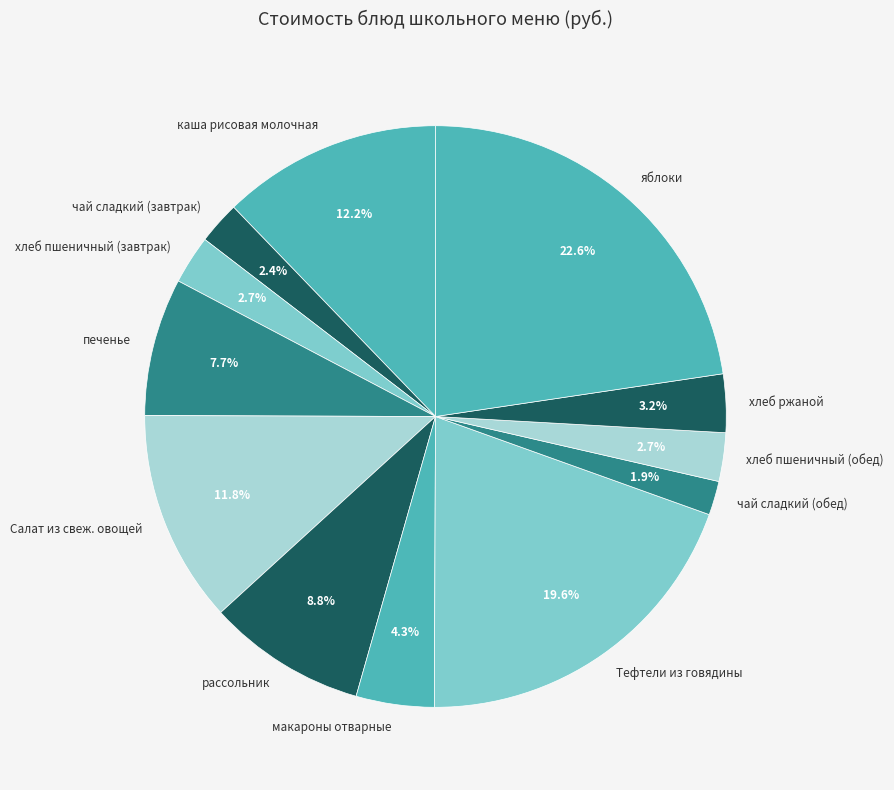

What percentage is NOT represented by макароны отварные?

95.7%